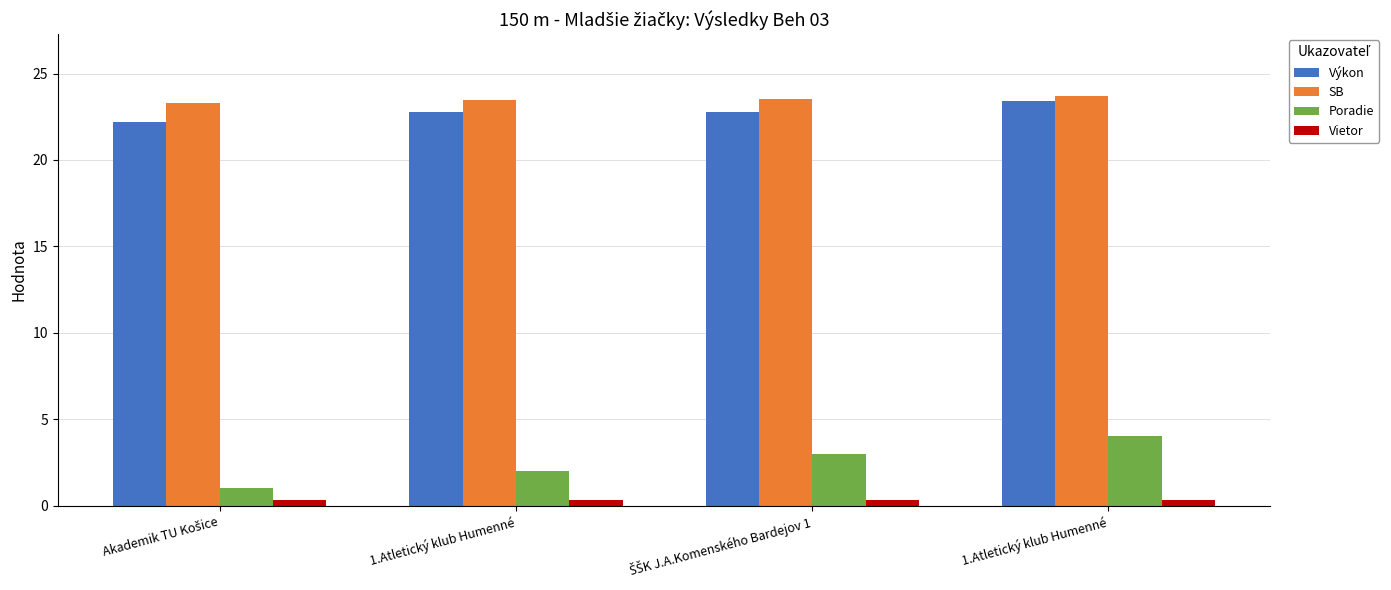

How many values in the Poradie series are below 3?

2